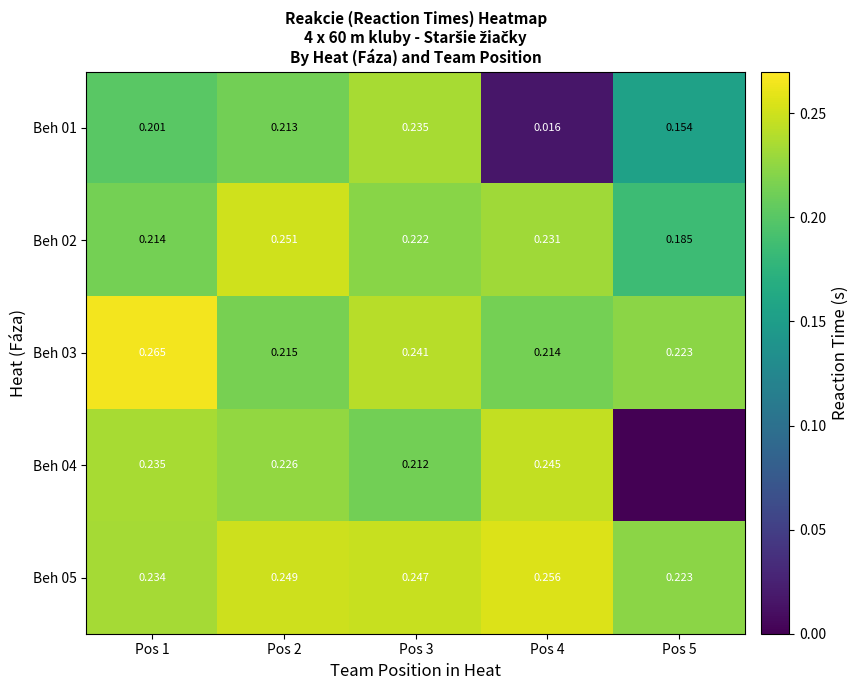

Is the value of Beh 01 at Pos 2 greater than the value of Beh 04 at Pos 2?

No